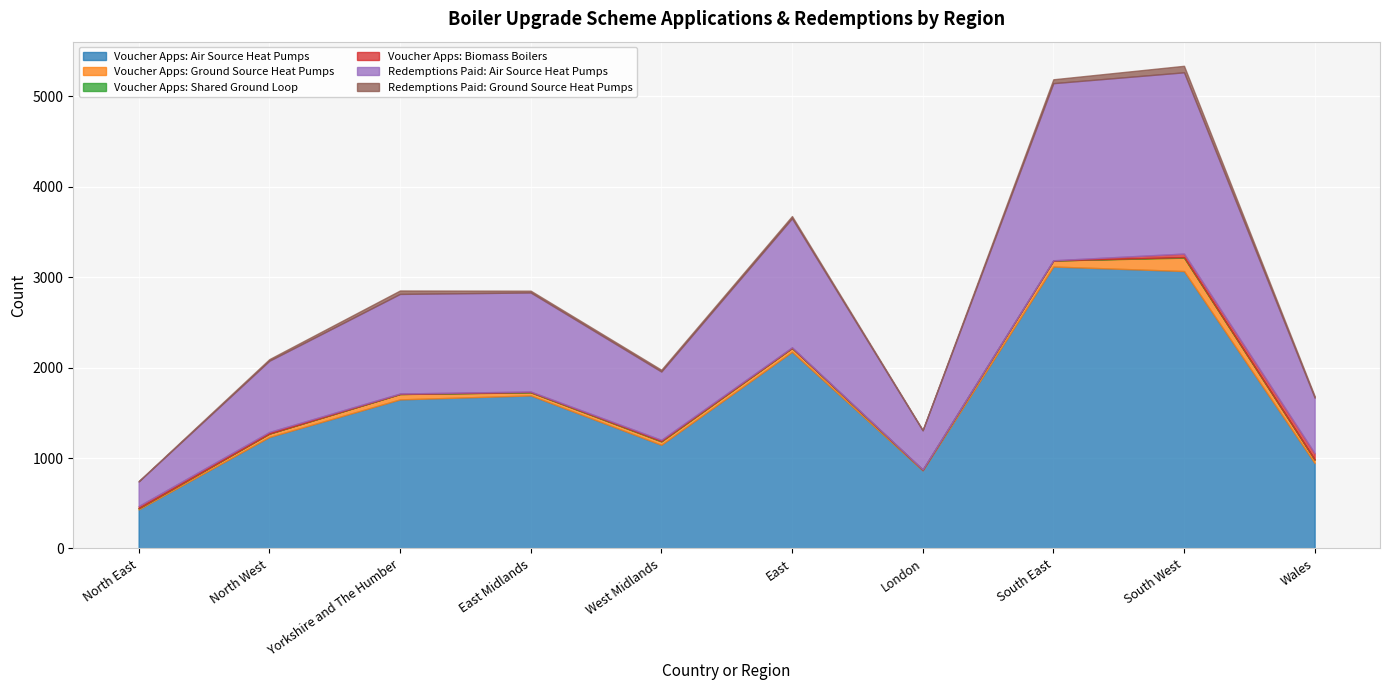

What is the difference between the maximum and minimum values in the Voucher Apps: Shared Ground Loop series?

6